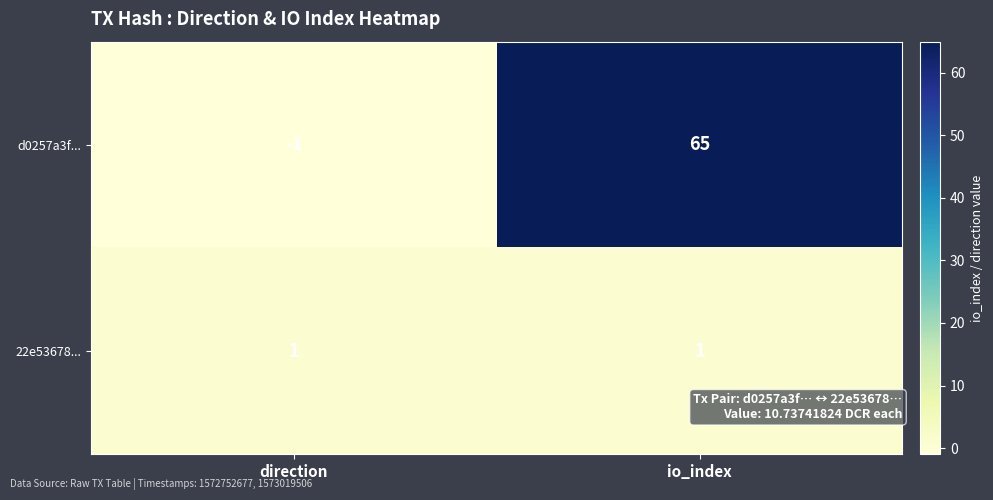

What is the sum of the d0257a3f... values at direction and io_index?

64